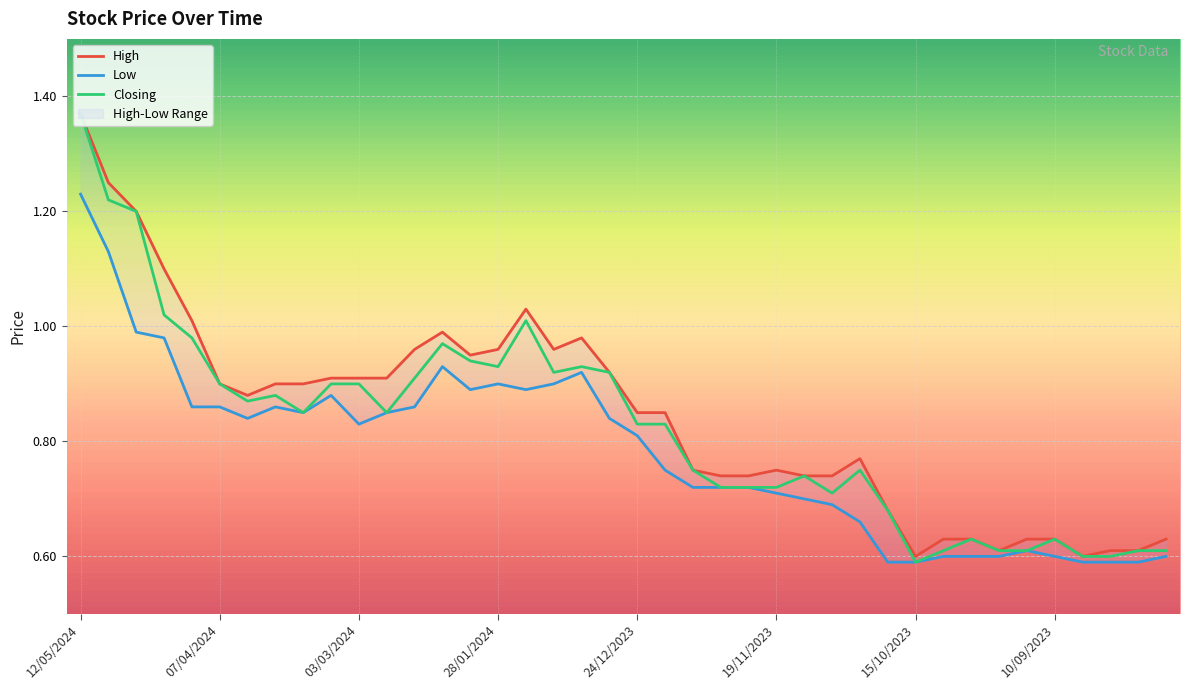

The value of Closing at 10/09/2023 is 1.1. True or false?

False